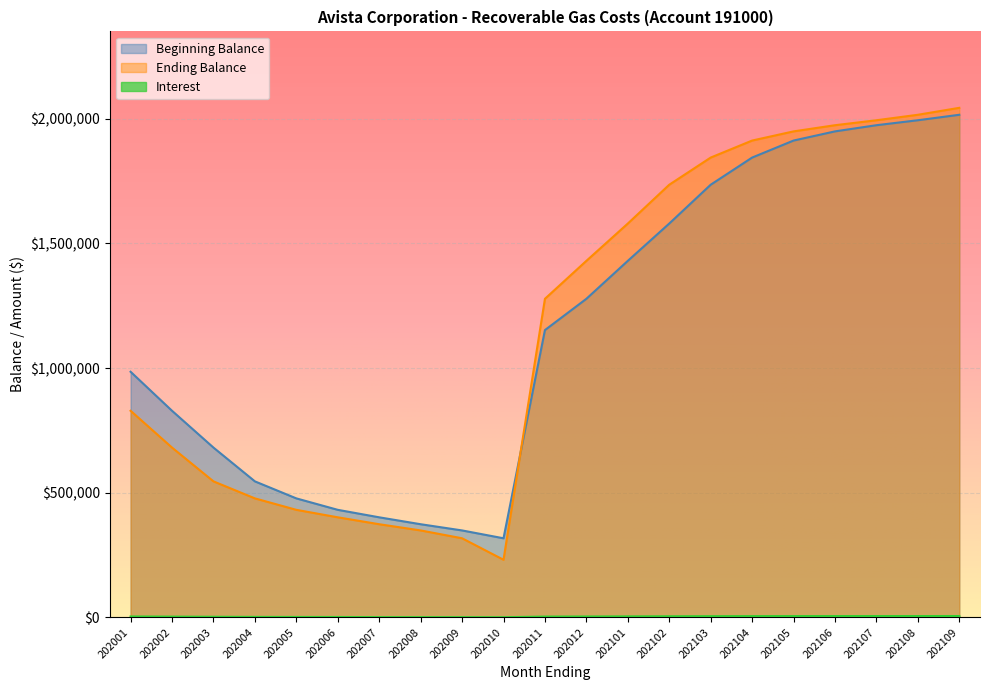

Reading right to left, what are all the values shown in this chart?

Beginning Balance: 2016351.1	1994387.1	1974484.8	1949734.7	1912925.6	1844682.2	1735733.2	1579985.5	1430356.6	1278121.8	1152643.6	317400.4	348888.2	373794.5	401519.4	431539.7	477434.6	545708.3	681221.1	828904.7	985404.0
Ending Balance: 2044209.8	2016351.1	1994387.1	1974484.8	1949734.7	1912925.6	1844682.2	1735733.2	1579985.5	1430356.6	1278121.8	231222.2	317400.4	348888.2	373794.5	401519.4	431539.7	477434.6	545708.3	681221.1	828904.7
Interest: 5491.2	5423.9	5367.2	5306.9	5223.6	5081.6	4841.9	4484.0	4071.0	3662.8	3287.2	741.9	950.9	1031.4	1106.5	1645.5	1795.5	2021.0	2530.4	3114.5	3741.8